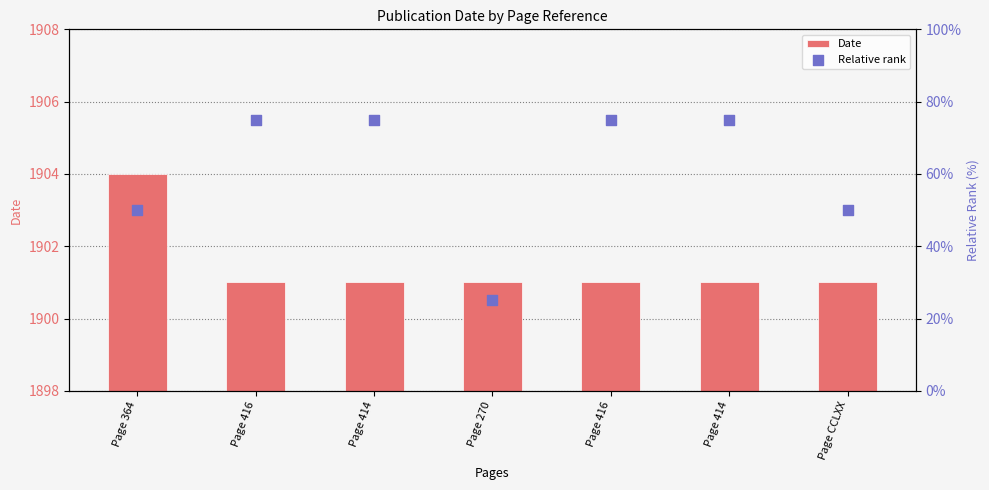

Which series reaches the maximum Y coordinate?

Relative rank